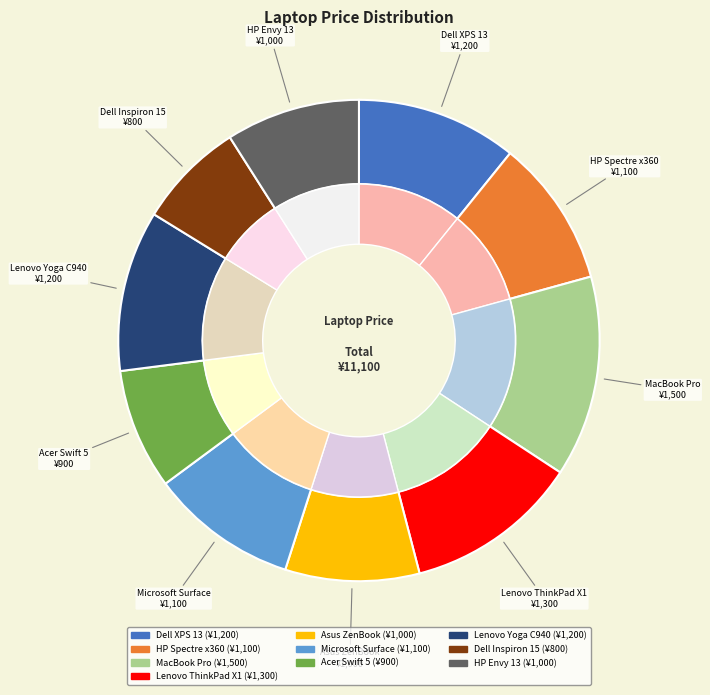

Do HP Envy 13 and MacBook Pro together represent more than half of the pie?

No